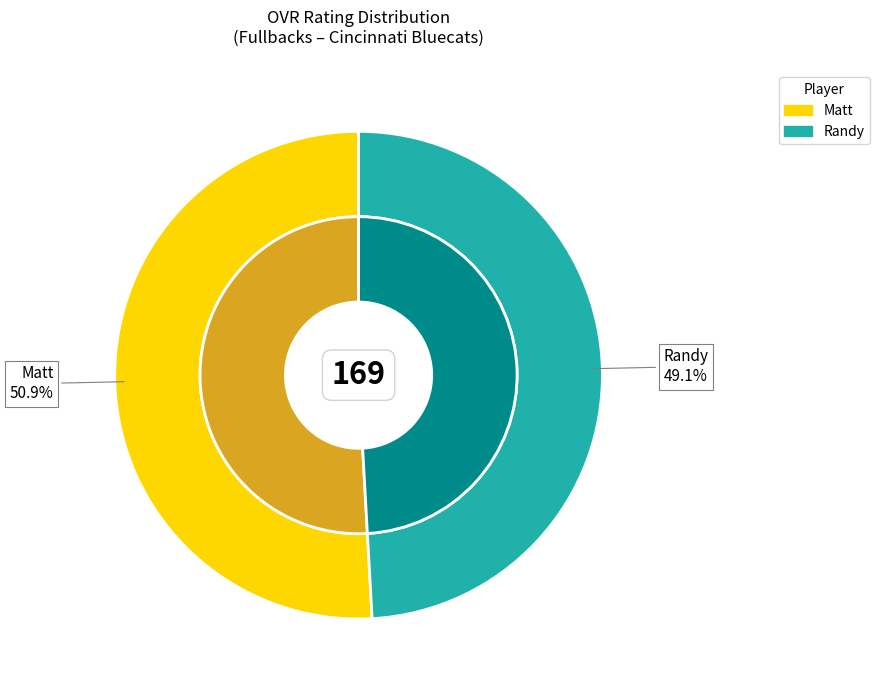

Which category has the smallest portion of the pie?

Randy